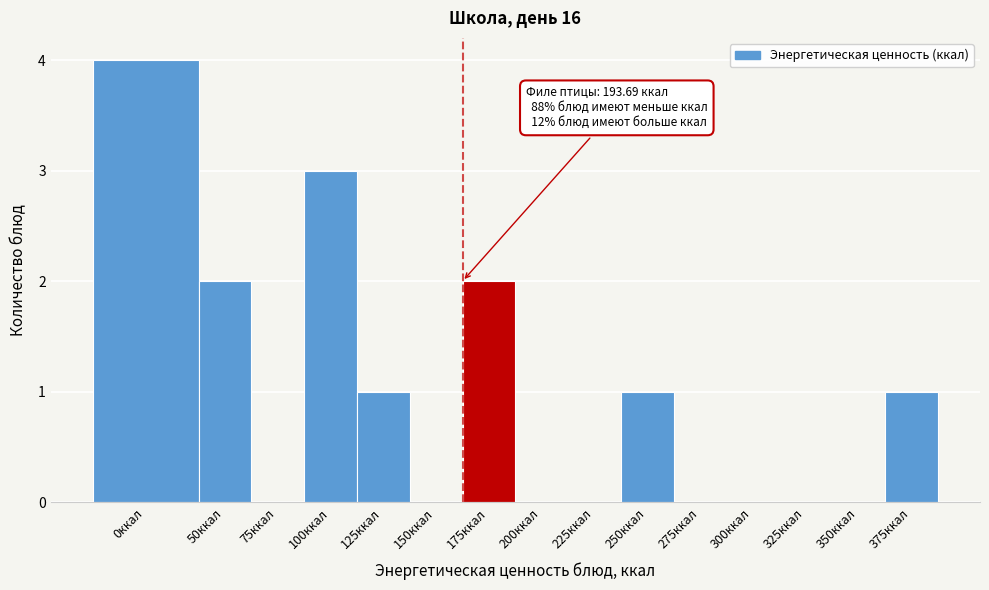

Reading right to left, transcribe all the data shown in this chart.

375ккал=1	350ккал=0	325ккал=0	300ккал=0	275ккал=0	250ккал=1	225ккал=0	200ккал=0	175ккал=2	150ккал=0	125ккал=1	100ккал=3	75ккал=0	50ккал=2	0ккал=4